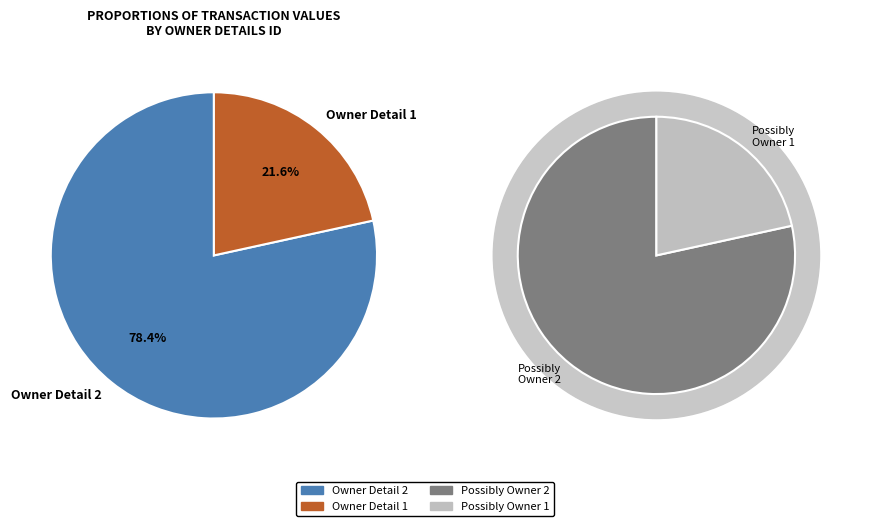

What percentage do 2021-10-21 (rptOwnerDetailsId=1) and 2024-01-10 (rptOwnerDetailsId=2) together represent?

100.0%